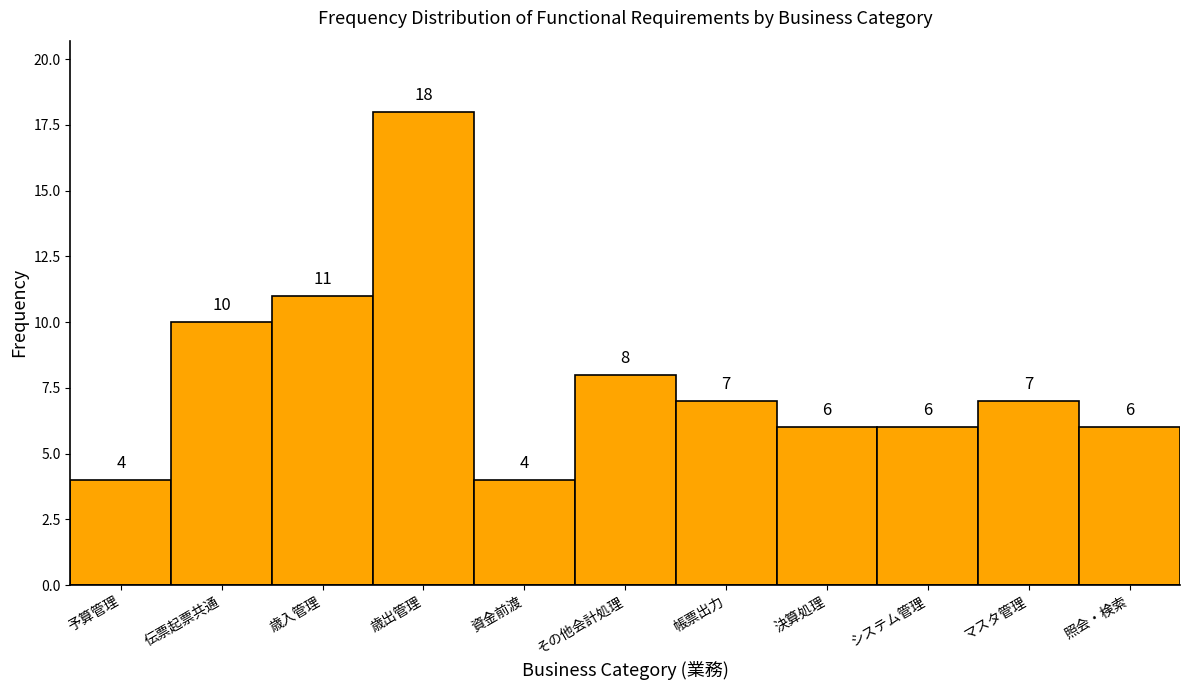

Reading left to right, what are all the values shown in this chart?

4	10	11	18	4	8	7	6	6	7	6